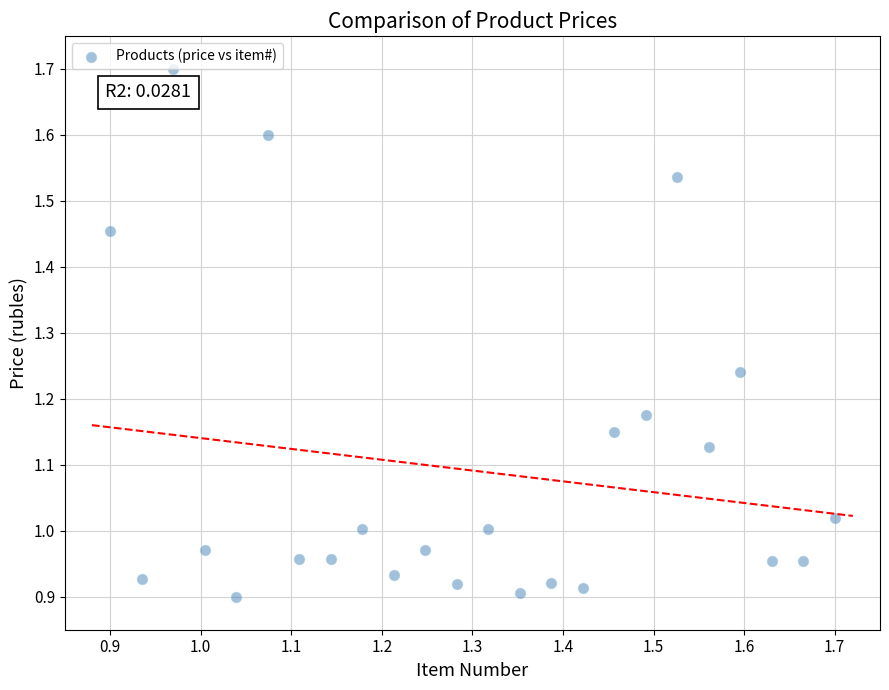

What is the range of Y values (max minus min)?

0.8